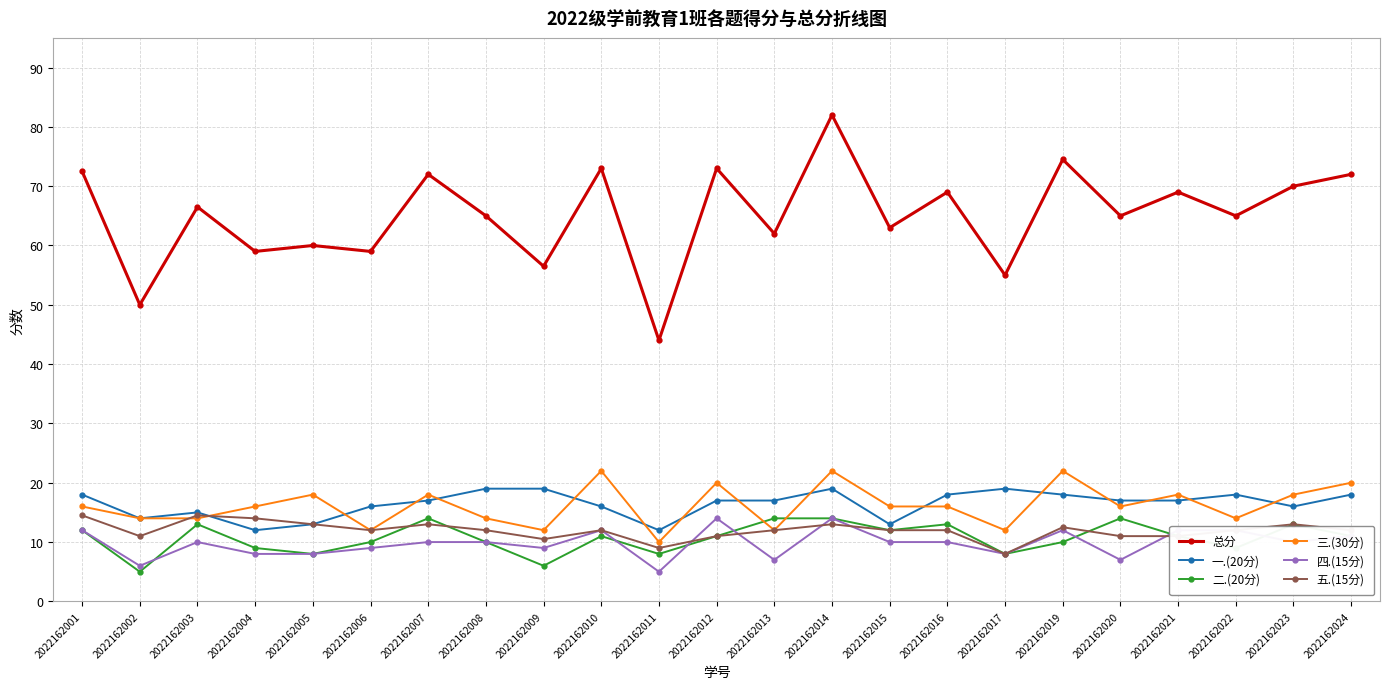

How many categories are shown in the chart?

23